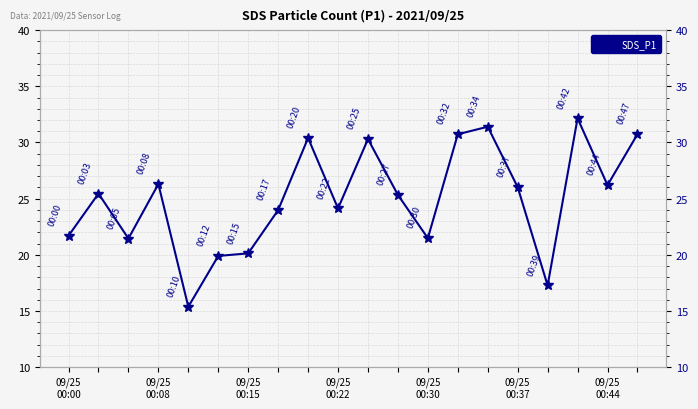

What is the average value?

25.0